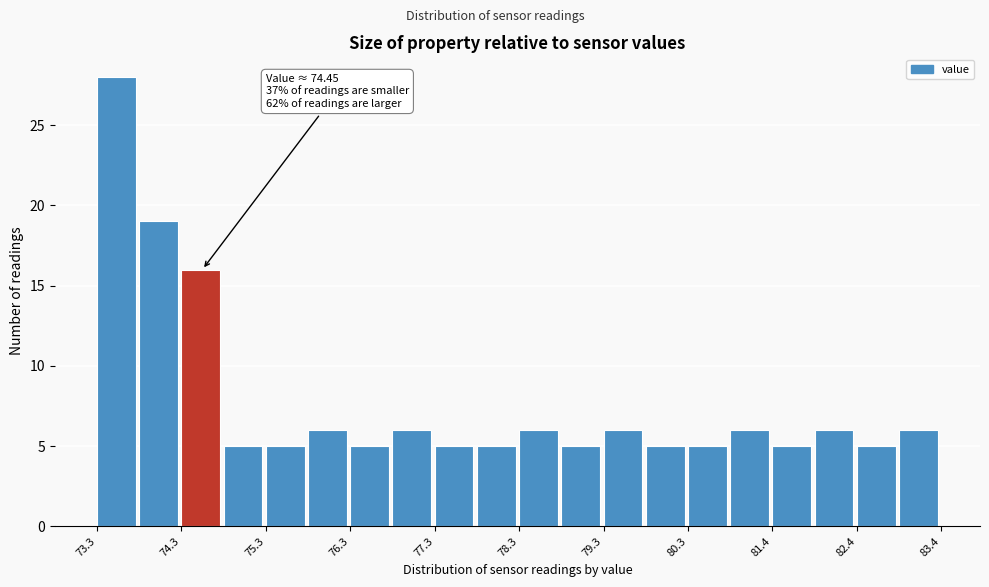

Around what value on the x-axis is the tallest bar? Give the approximate position of its centre, as read against the axis.

73.6